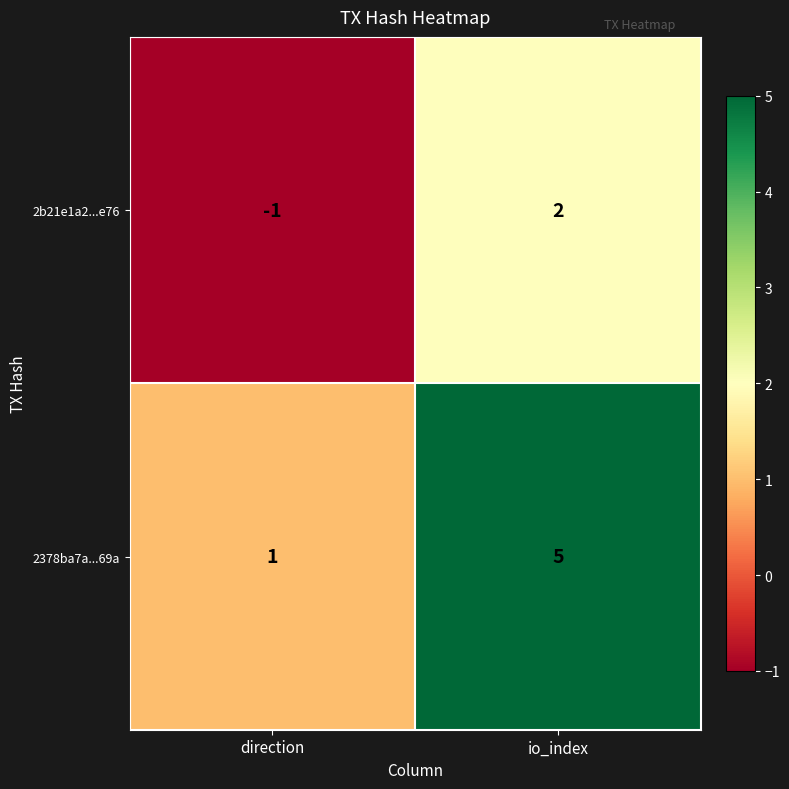

Rank the series by their average value, from highest to lowest.

2378ba7a...69a, 2b21e1a2...e76